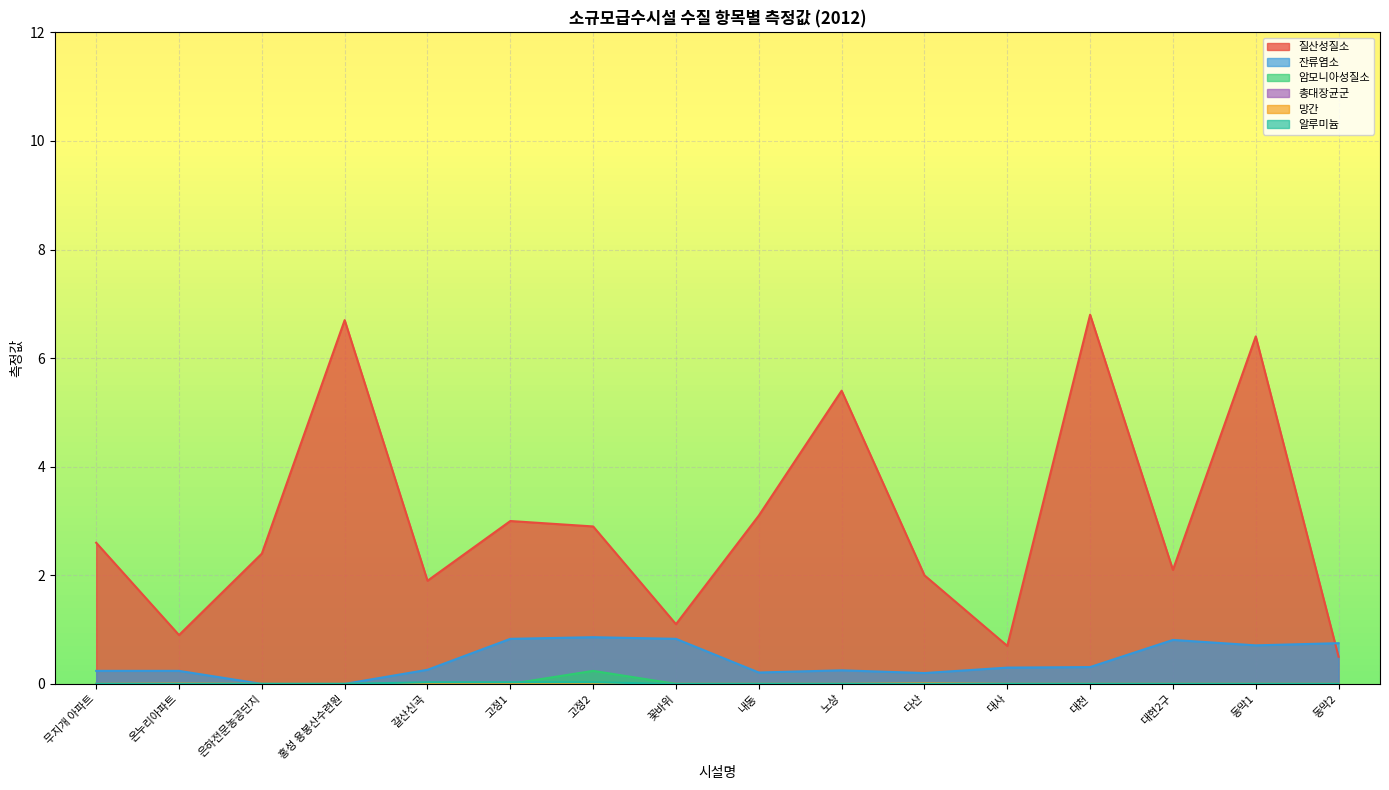

What is the maximum value shown in the chart?

6.8